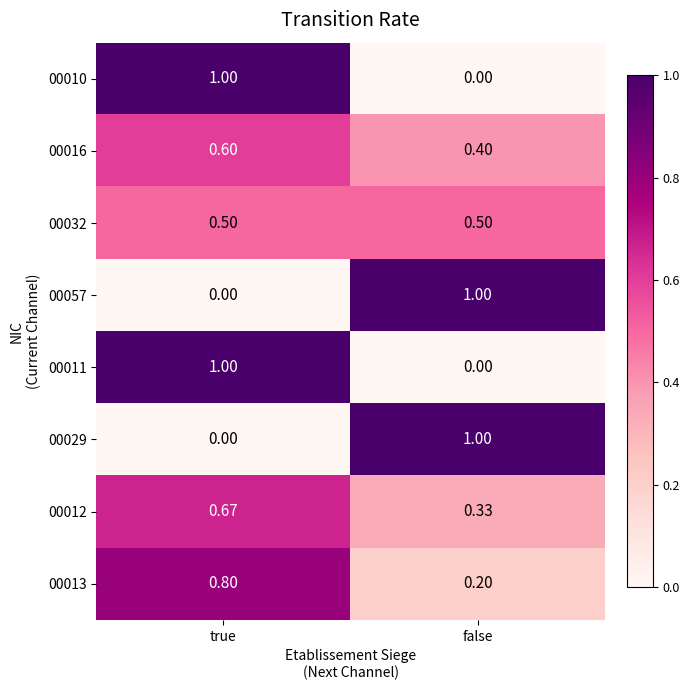

Which category has the lowest value in the 00029 series?

true